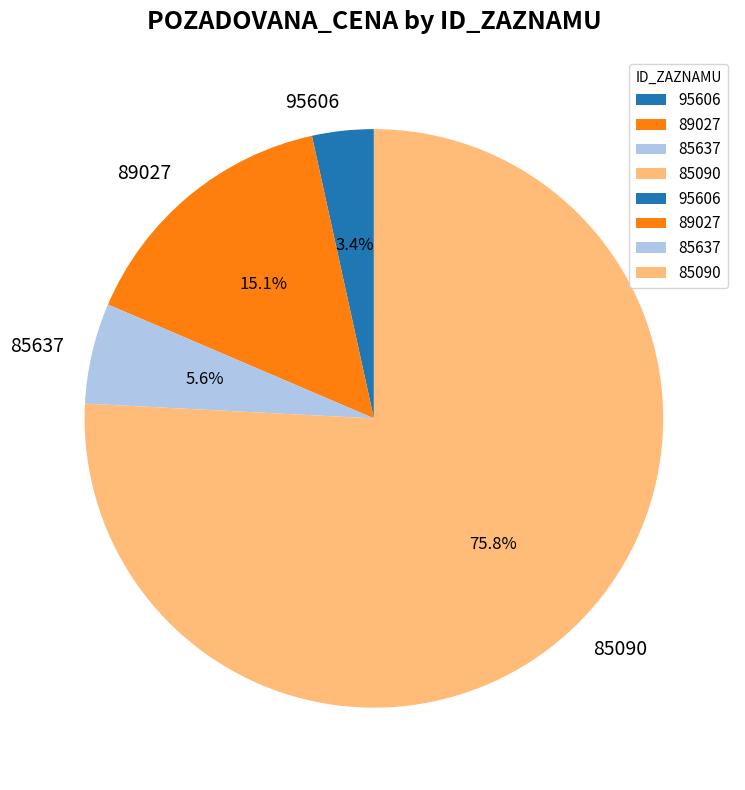

How many segments does this pie chart have?

4